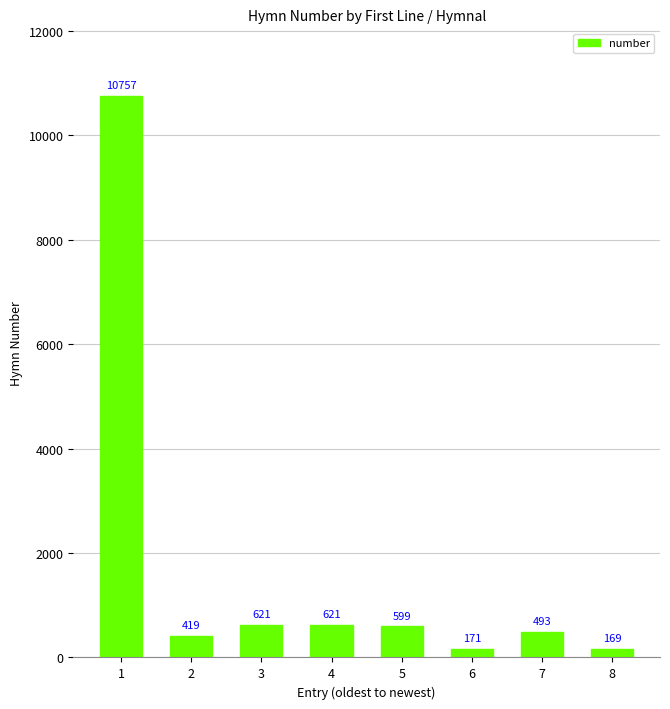

What is the smallest value displayed?

169